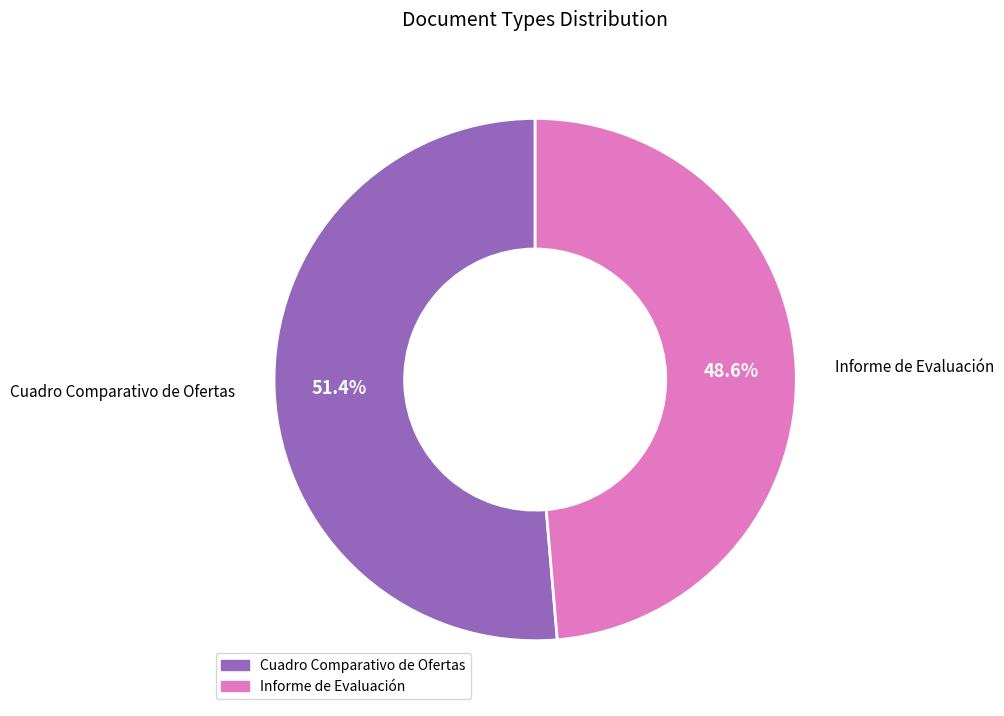

To the nearest percent, what is the combined percentage of Cuadro Comparativo de Ofertas and Informe de Evaluación?

100%